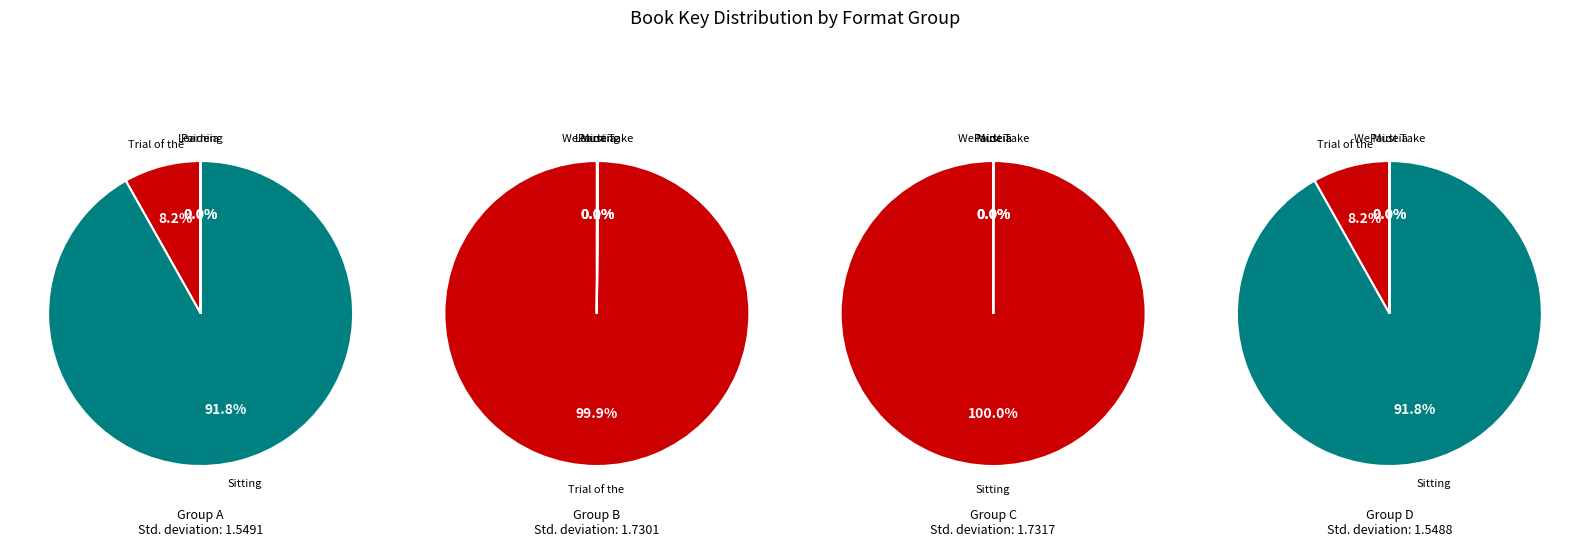

How many segments does this pie chart have?

7